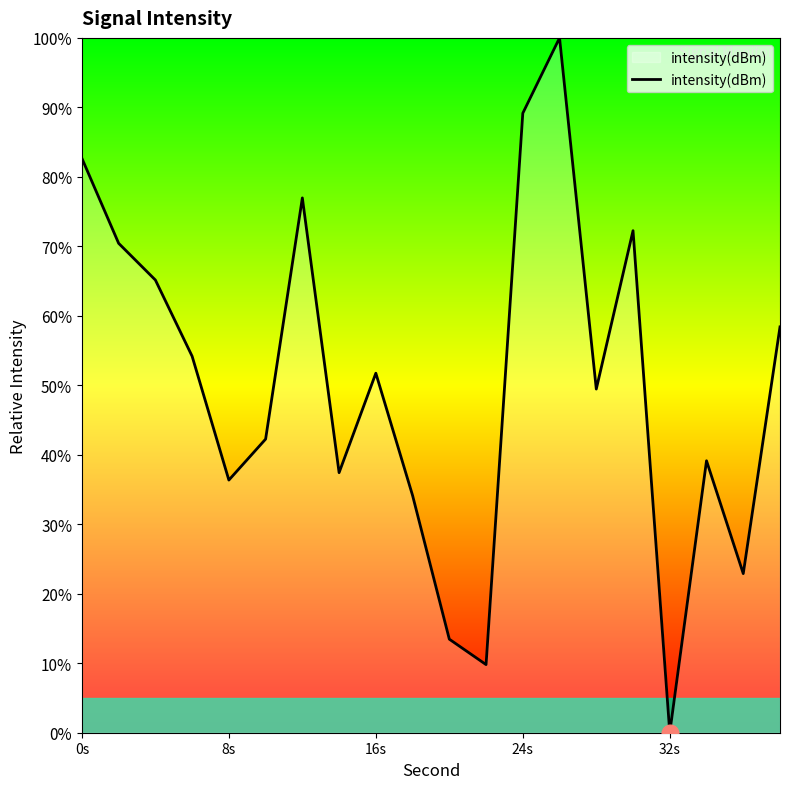

What is the greatest value displayed?

100.0